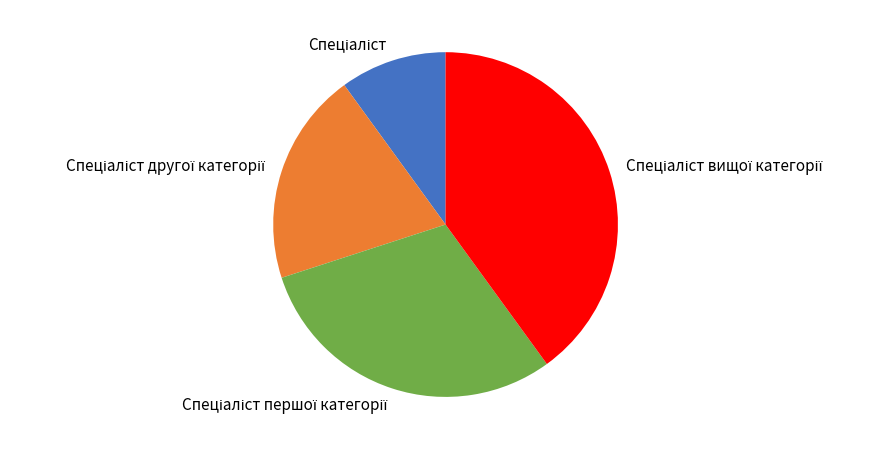

Does any single category account for the majority?

No